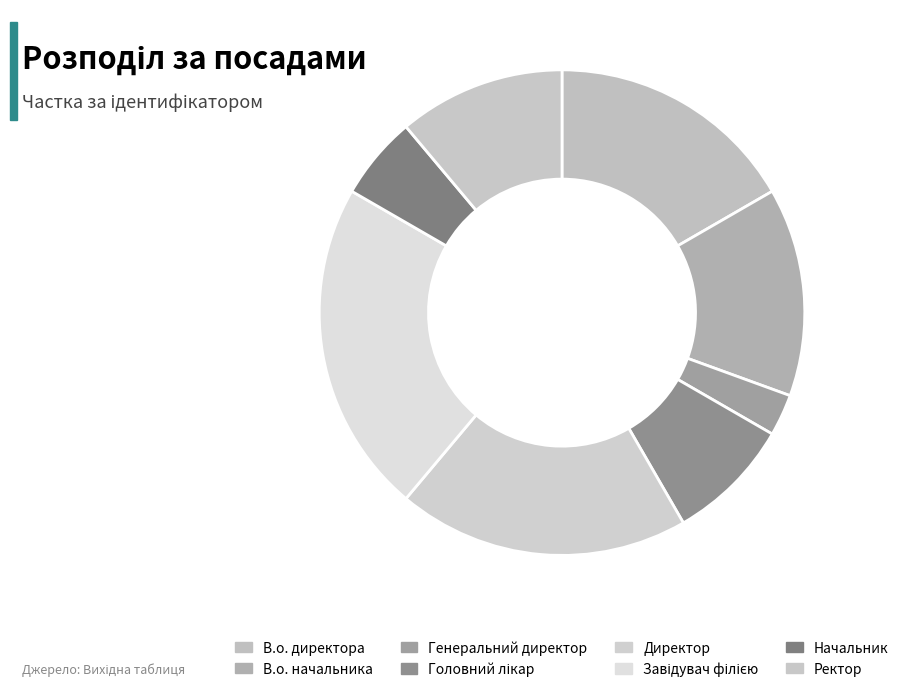

What percentage is the В.о. директора slice, to the nearest percent?

17%